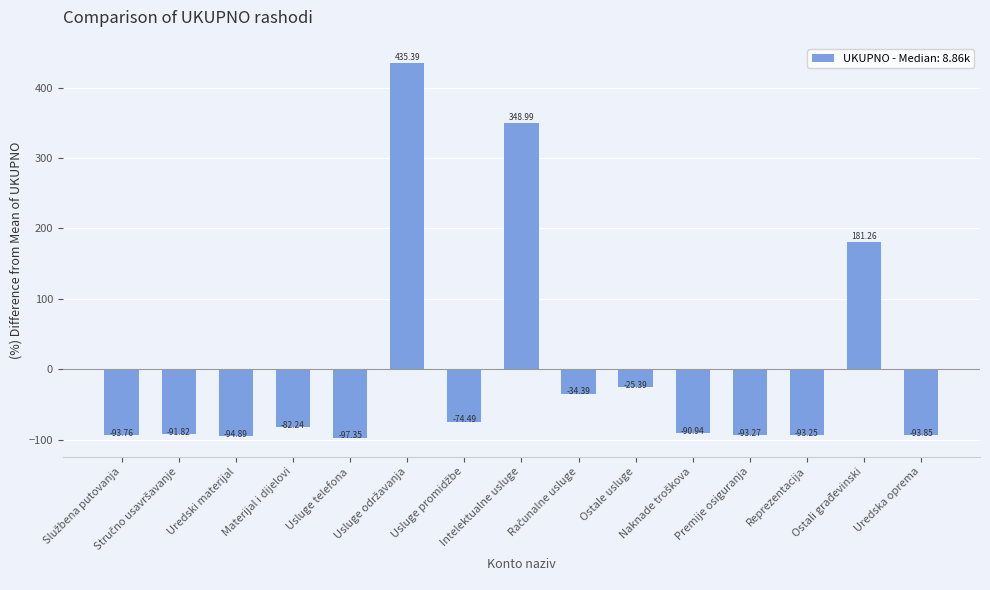

What is the difference between the second highest and second lowest values?

443.9